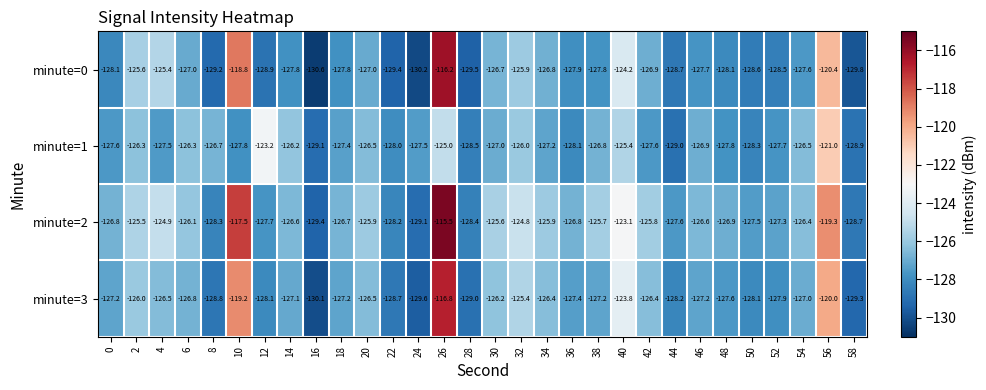

The value of minute=0 at 40 is -124.2. True or false?

True